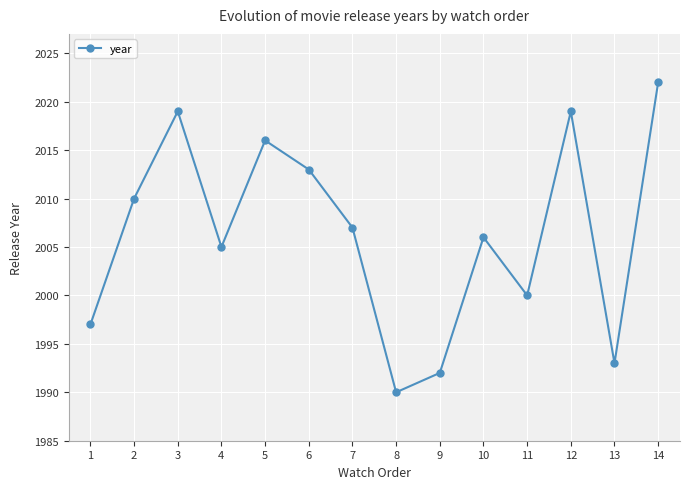

Which category has the lowest value across all series?

8